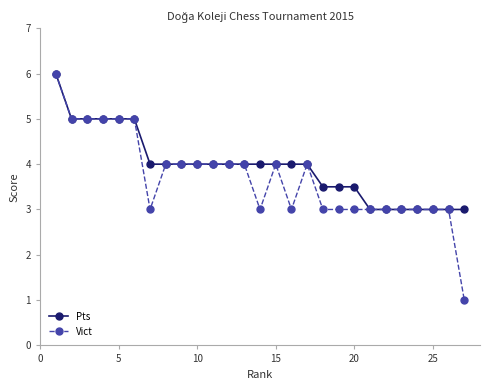

Which series has the widest spread of values?

Vict